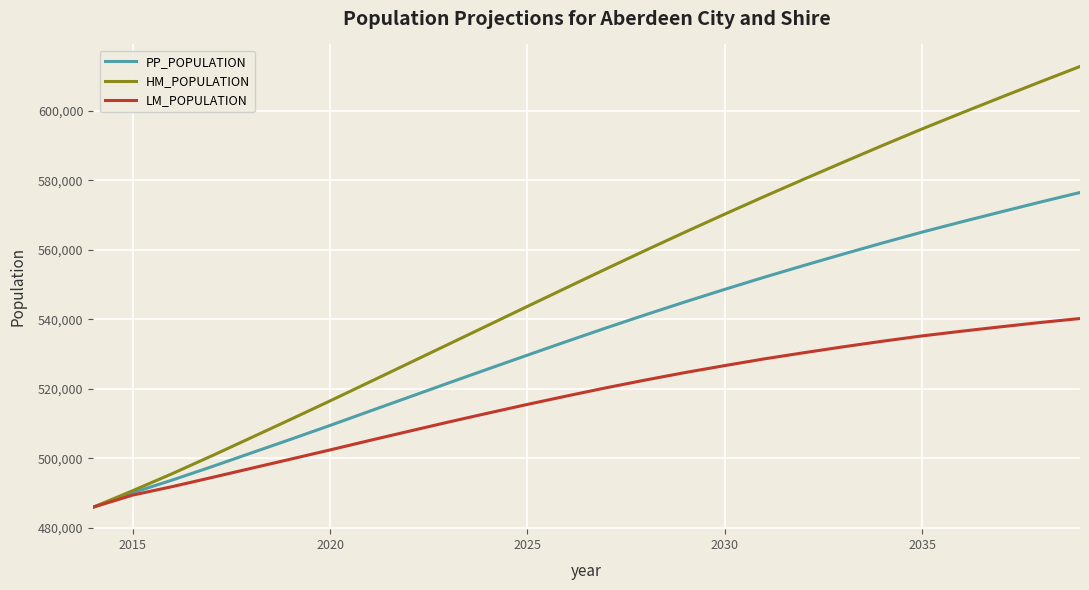

Which series has the largest total across all categories?

HM_POPULATION